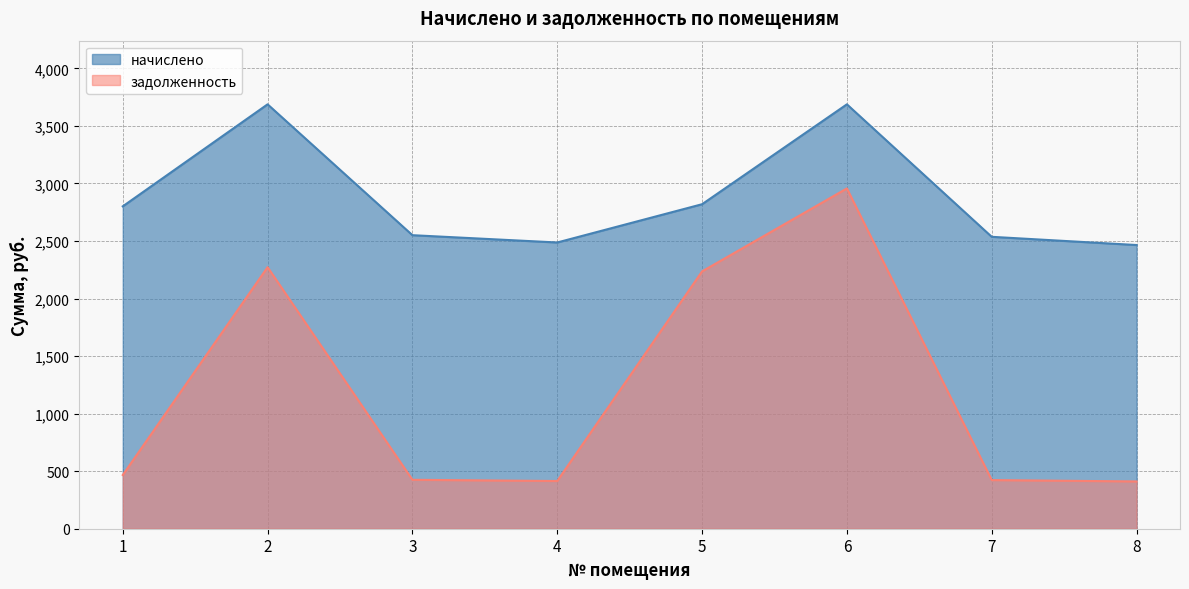

True or false: задолженность and начислено intersect in this chart.

False